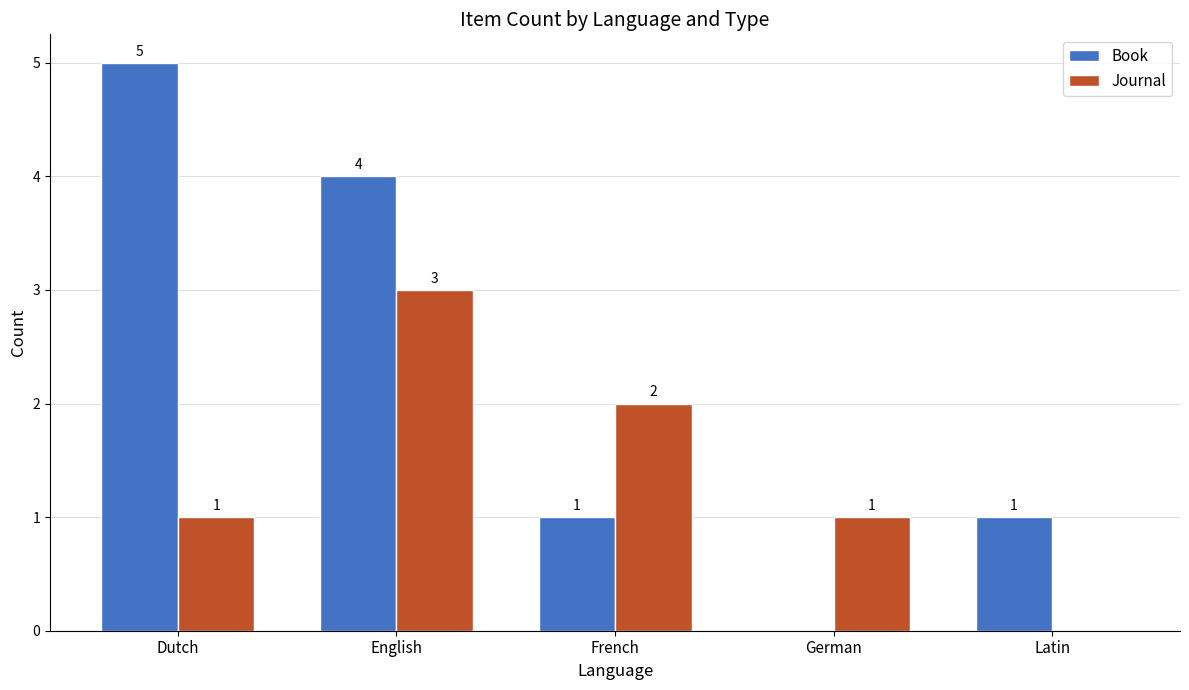

How many Book values are between 1 and 4?

3